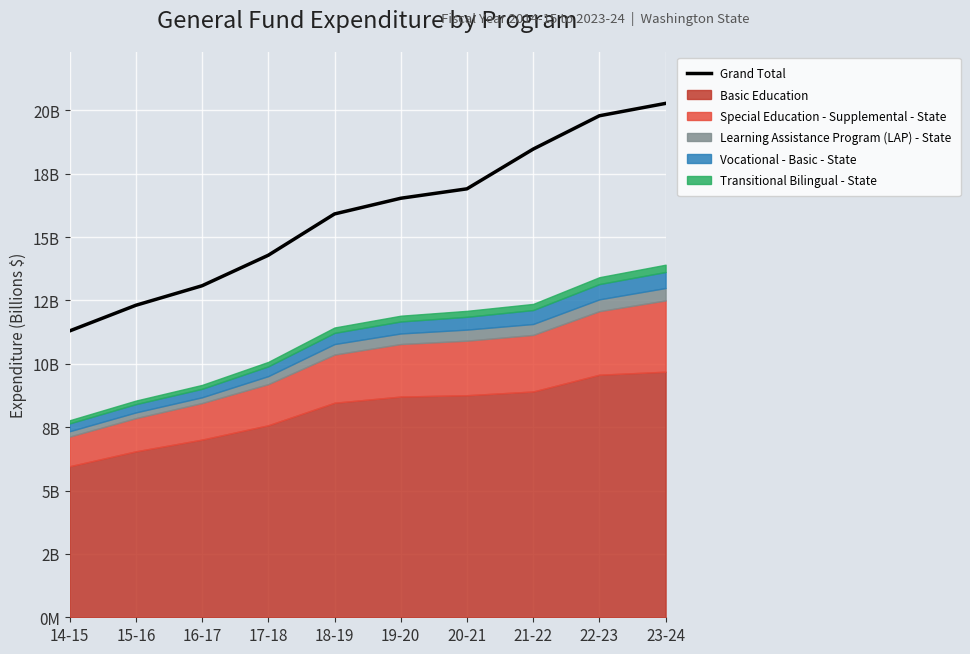

Count the number of categories in the chart.

10